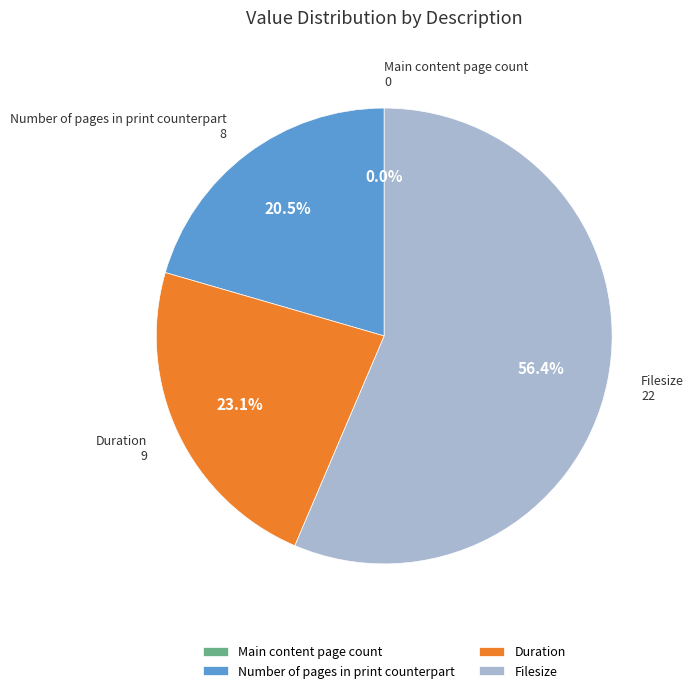

Approximately how many times larger is the value at Duration compared to Filesize?

0.4